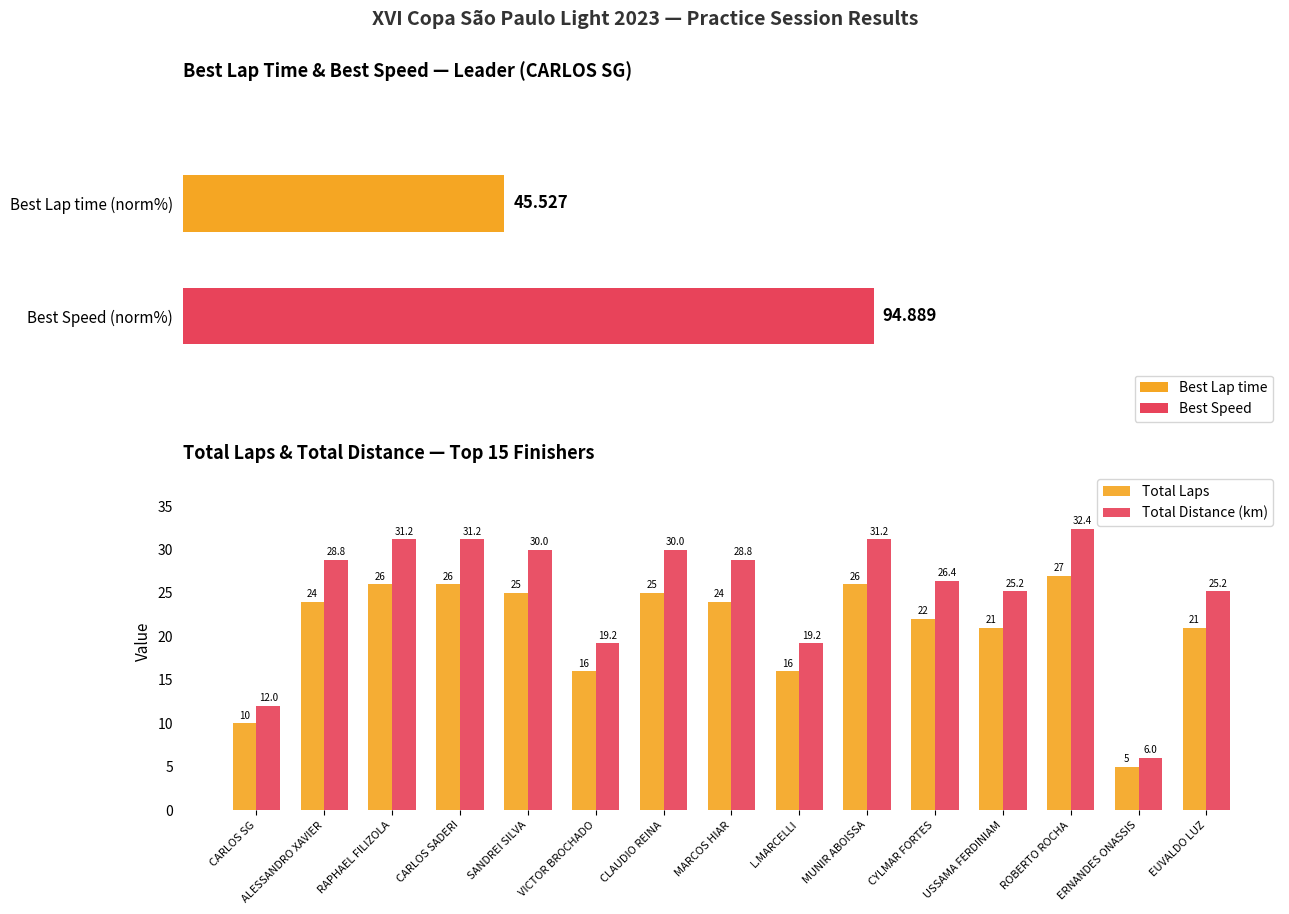

How many bars are there in each group?

2